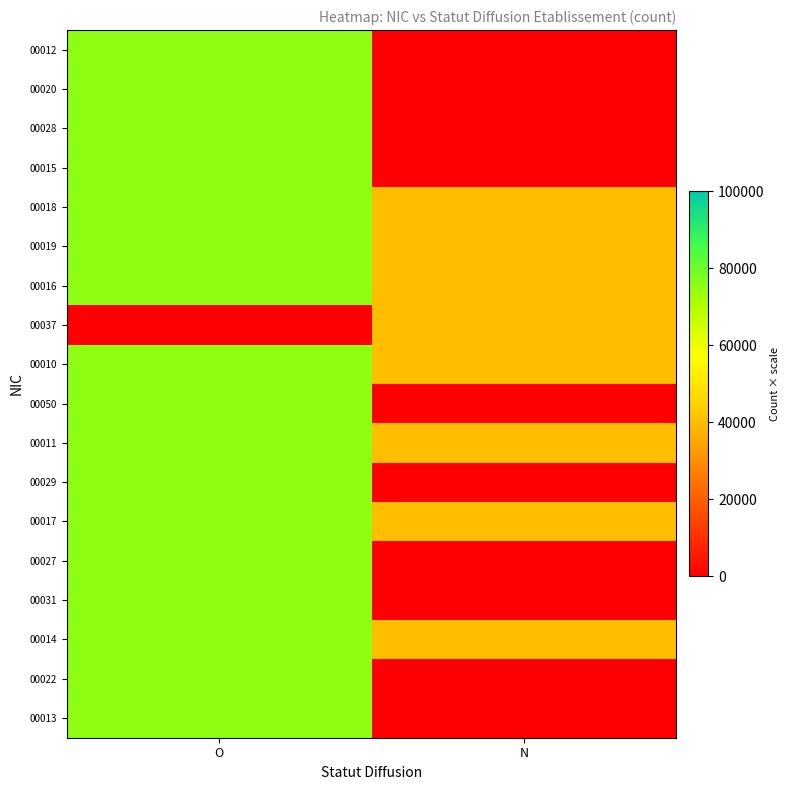

How many series are shown in this chart?

18